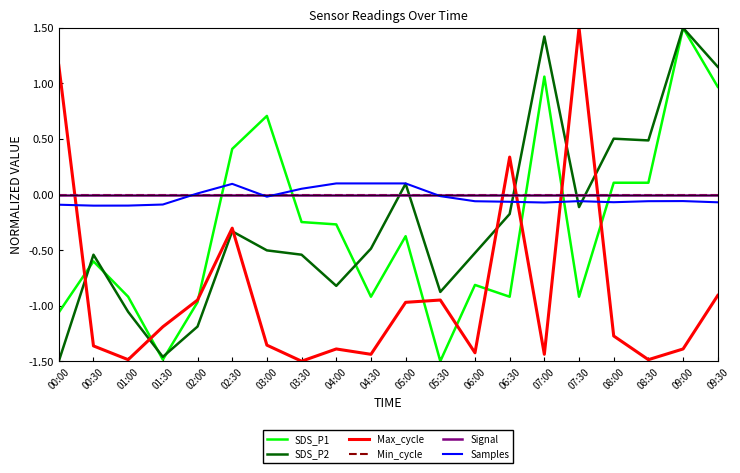

Does the chart display data point markers on the line(s)?

No